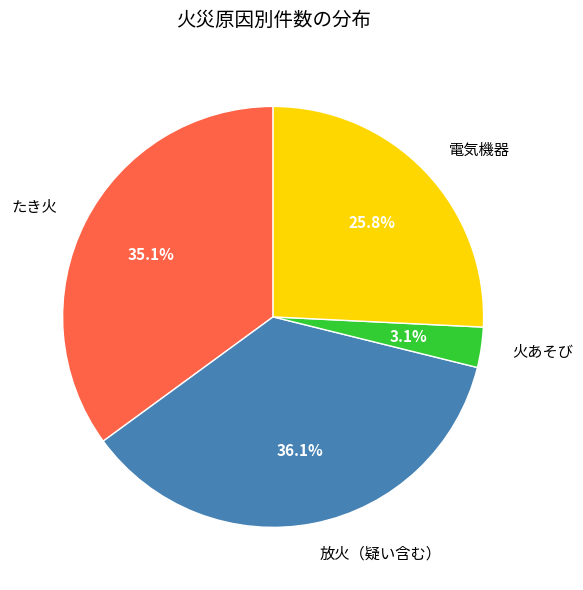

What percentage is NOT represented by 火あそび?

96.9%